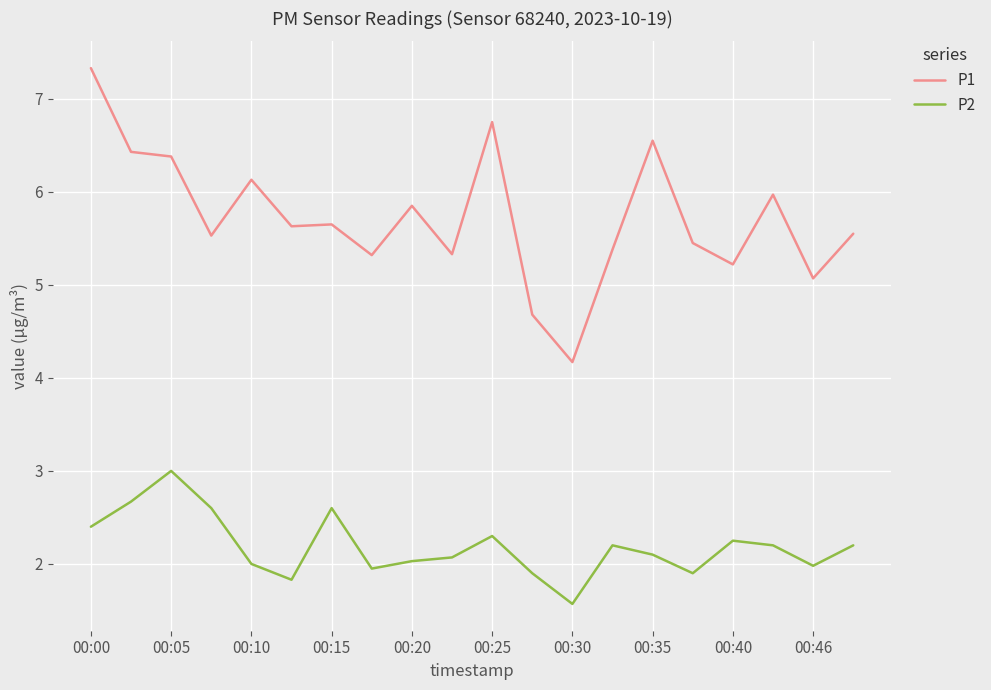

Which series has the largest total across all categories?

P1